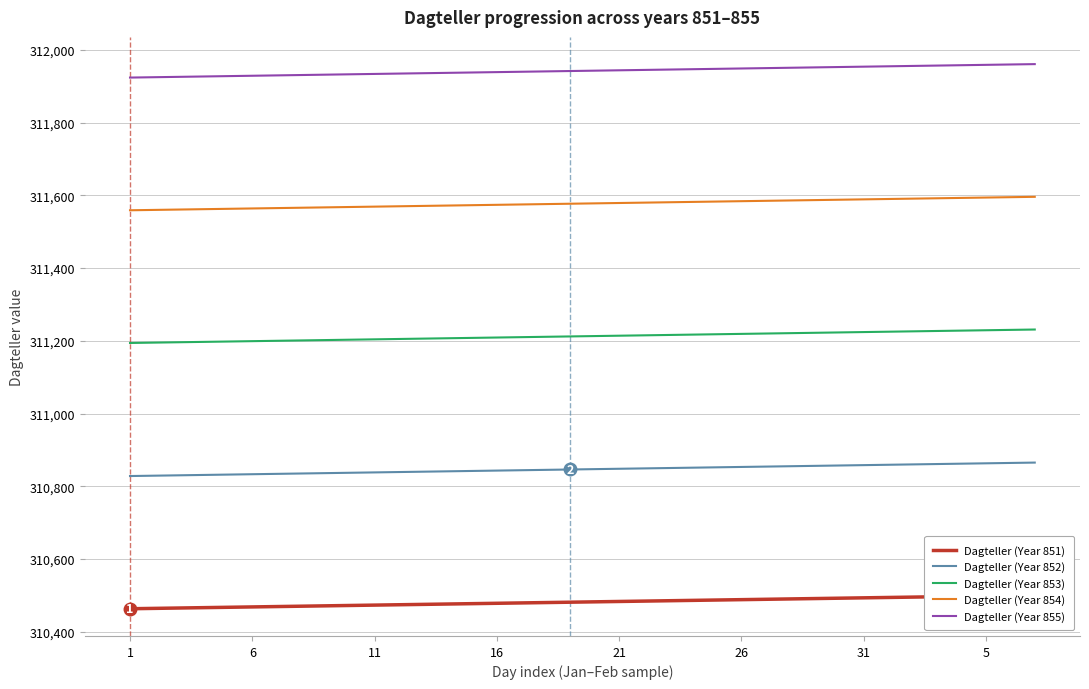

True or false: Dagteller (Year 854) and Dagteller (Year 855) intersect in this chart.

False